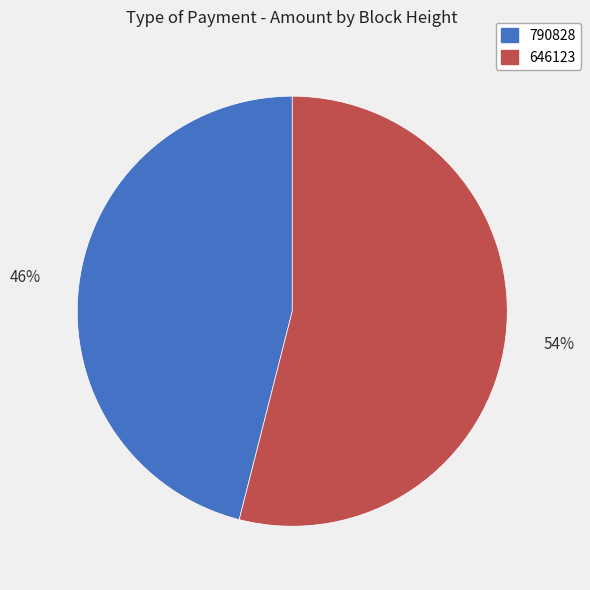

Is the sum of 646123 and 790828 greater than half?

Yes